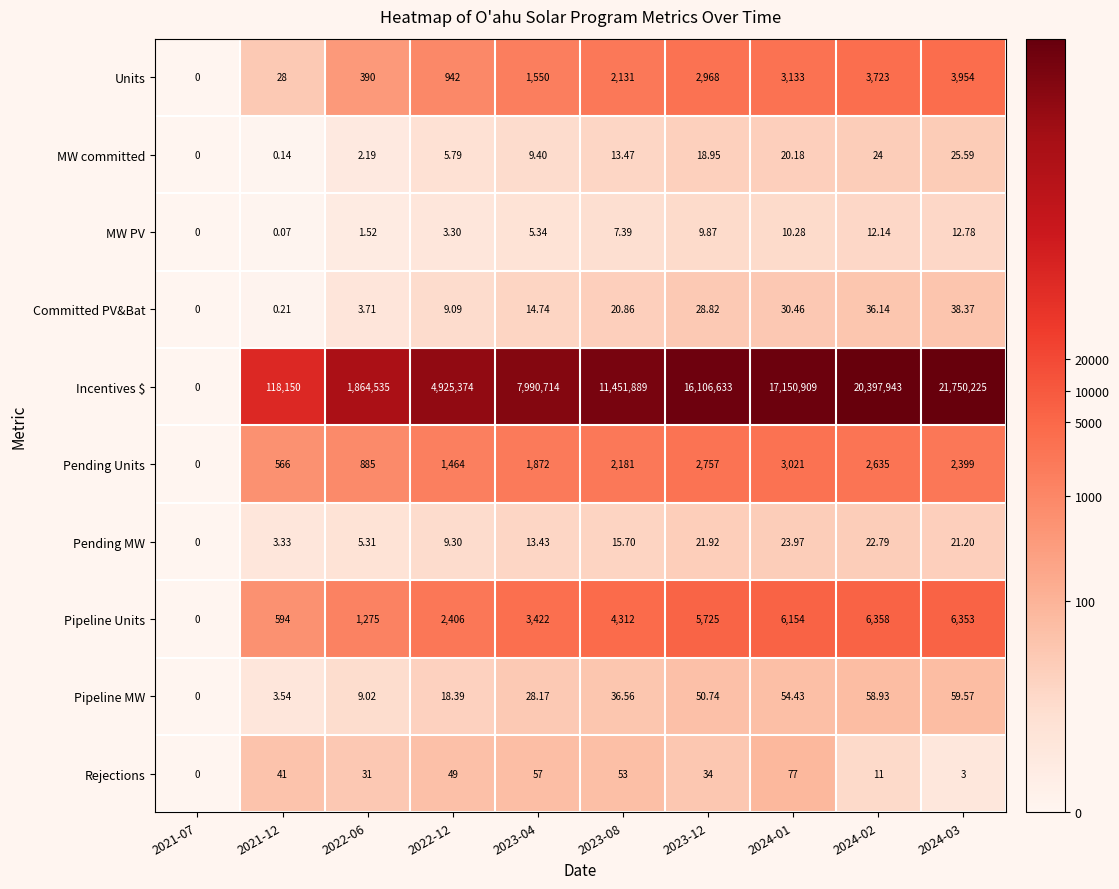

How many series are shown in this chart?

10